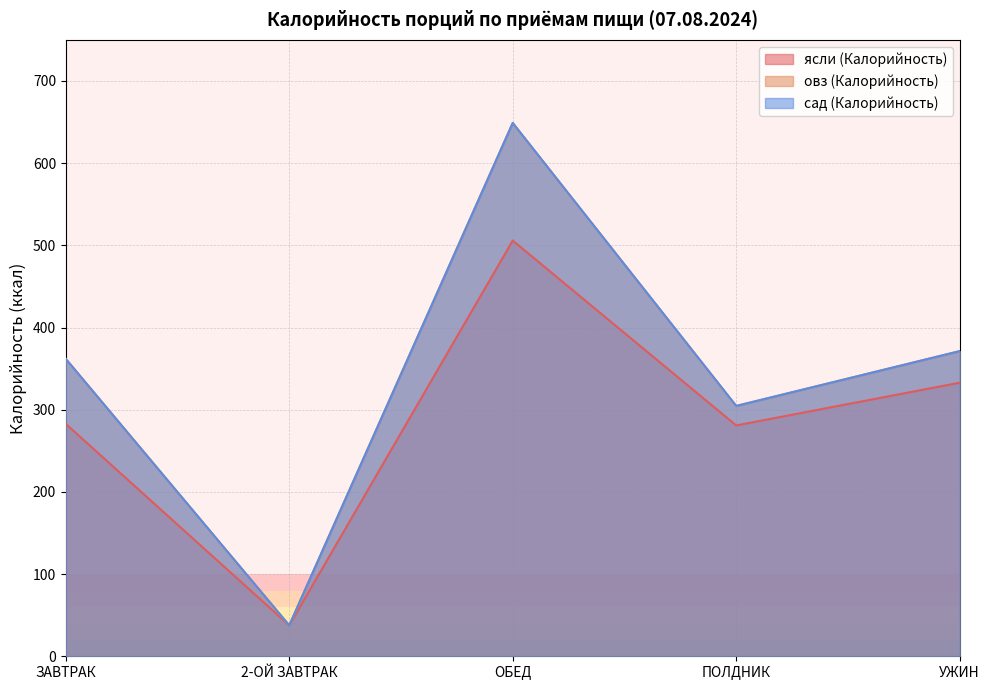

What is the label of the 4th point from the left?

ПОЛДНИК